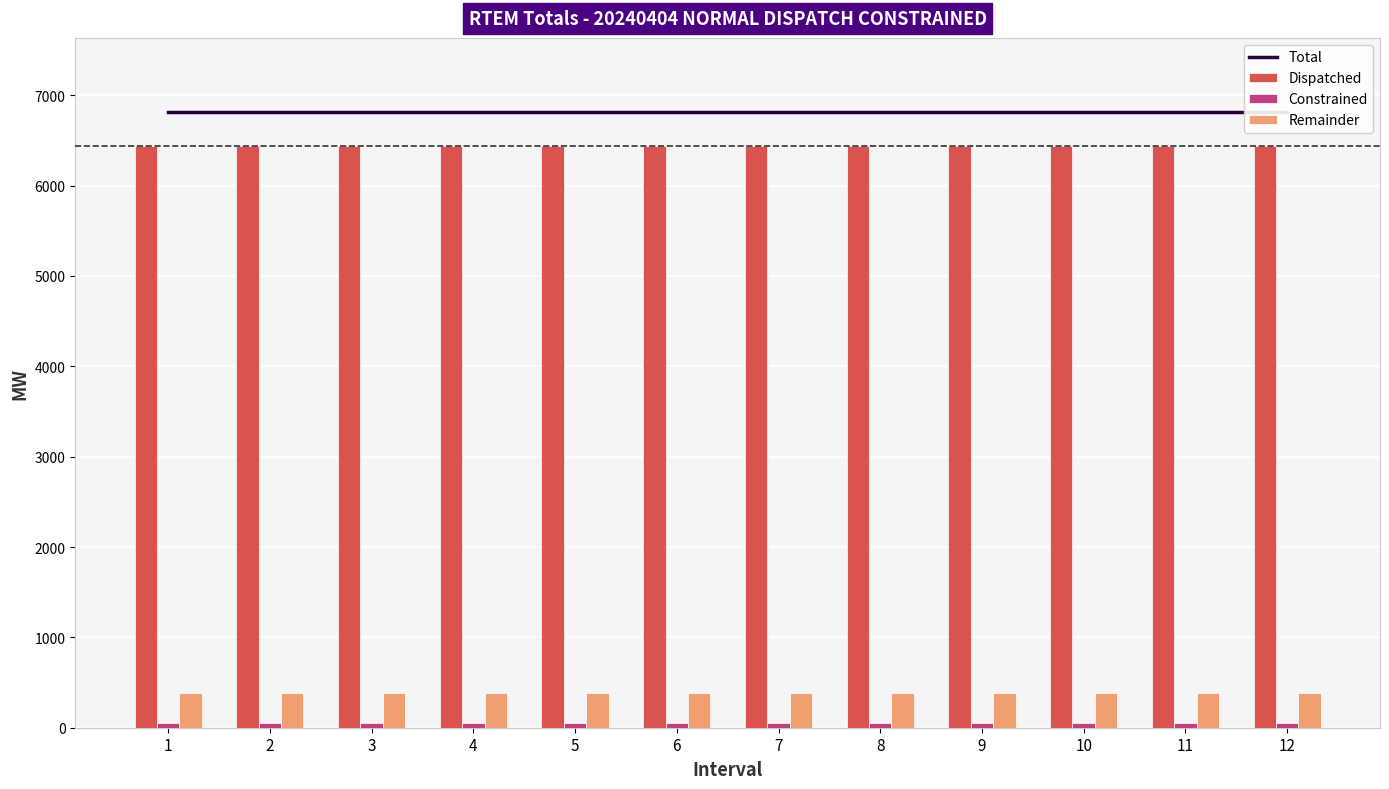

What is the value of the Total bar at the 4th from the left?

6816.5